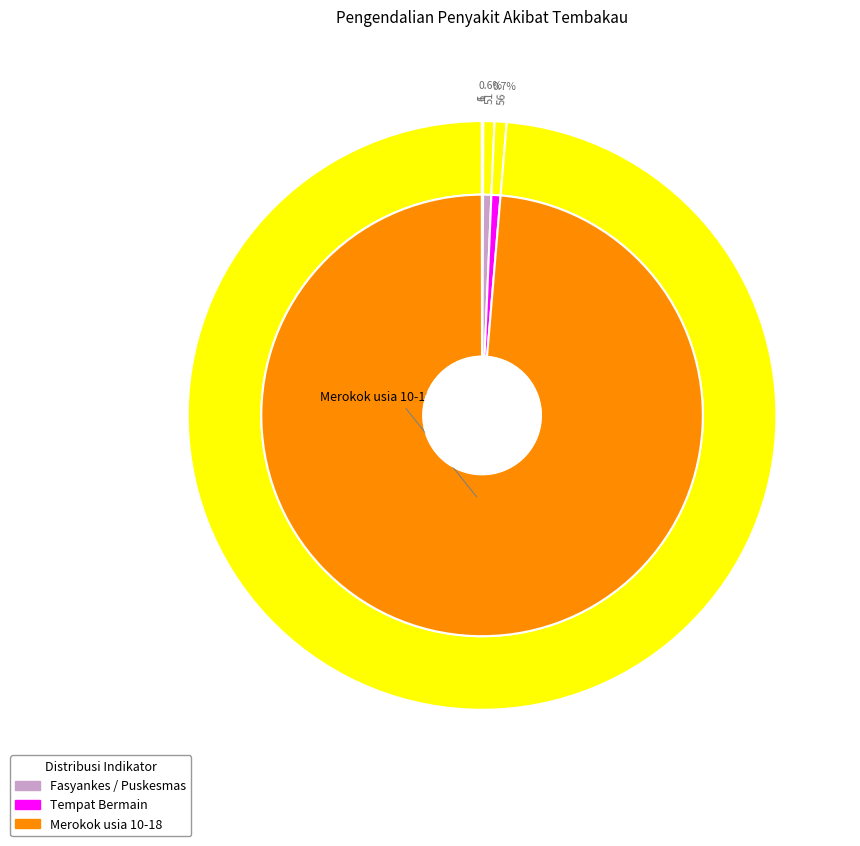

Which category has the smallest portion of the pie?

Puskesmas UBM